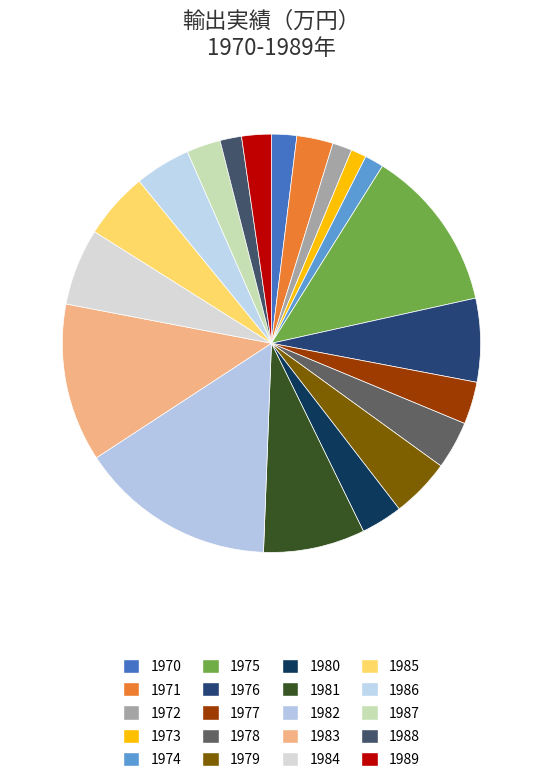

Count the number of slices in the pie.

20